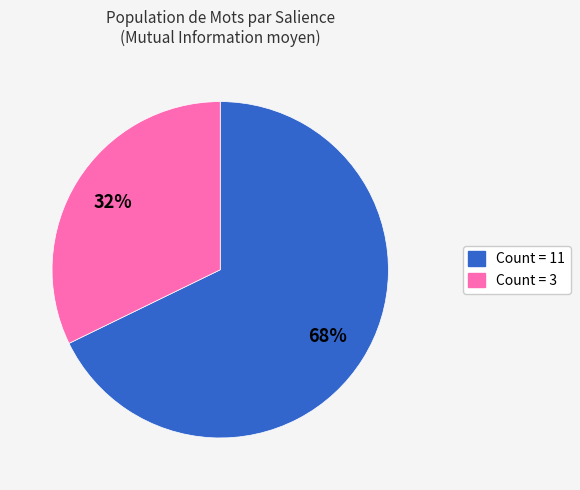

To the nearest percent, what is the average slice percentage?

50%